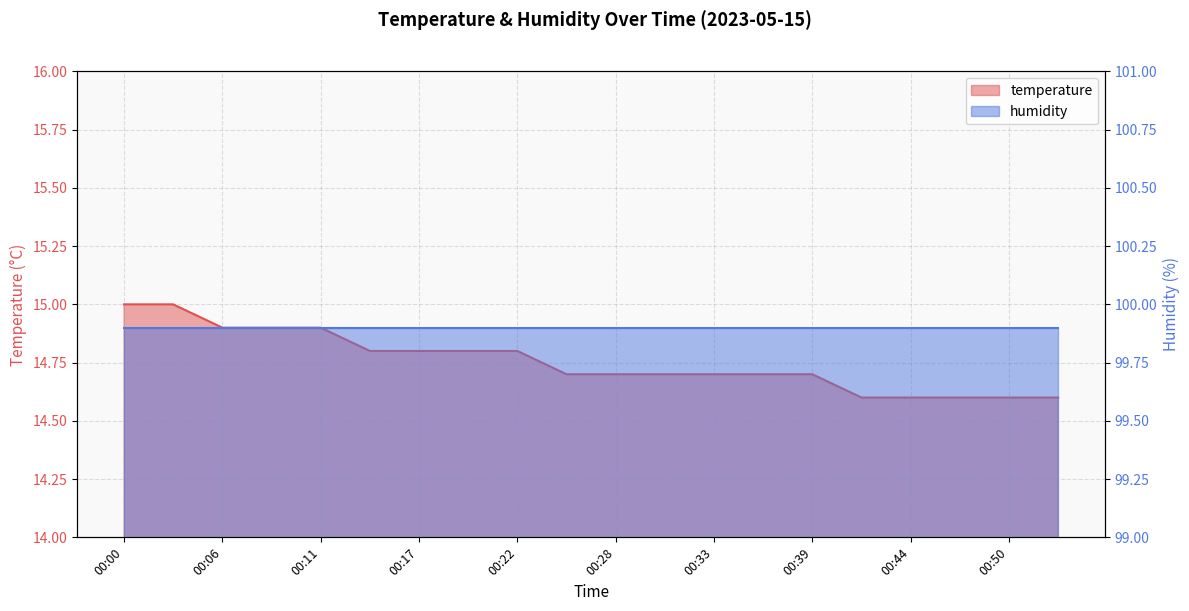

What is the value of the 13th point from the left?

14.7